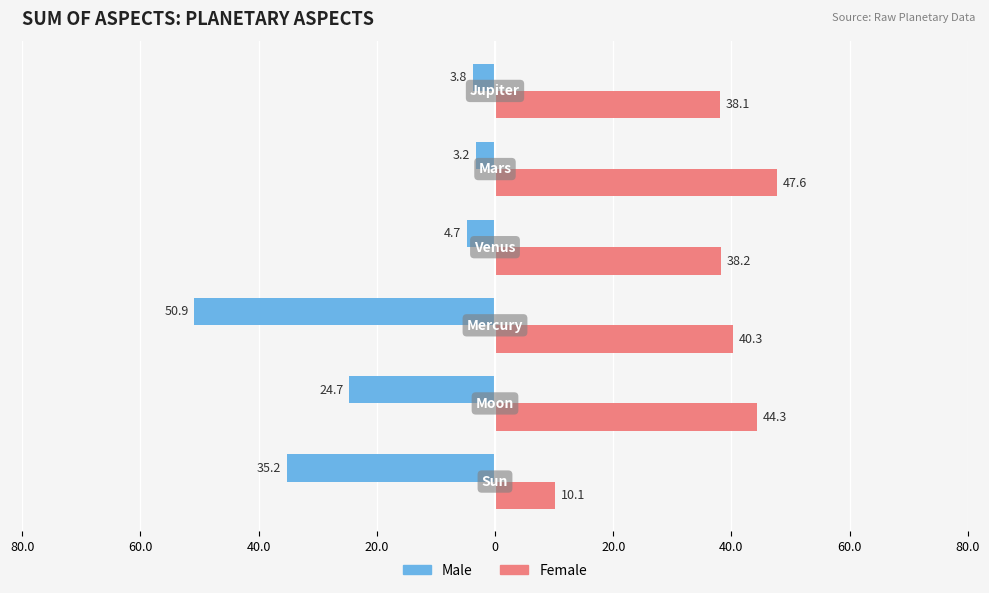

Which series has the widest spread of values?

Male